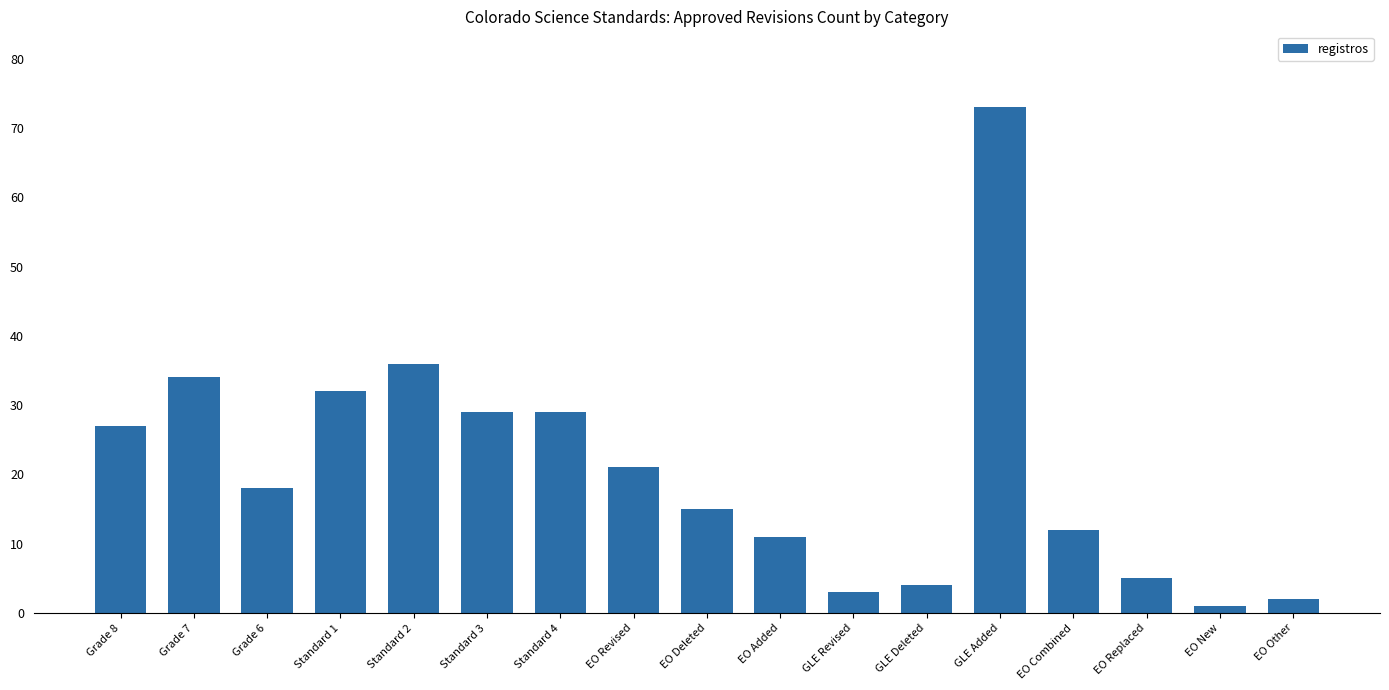

What is the greatest value displayed?

73